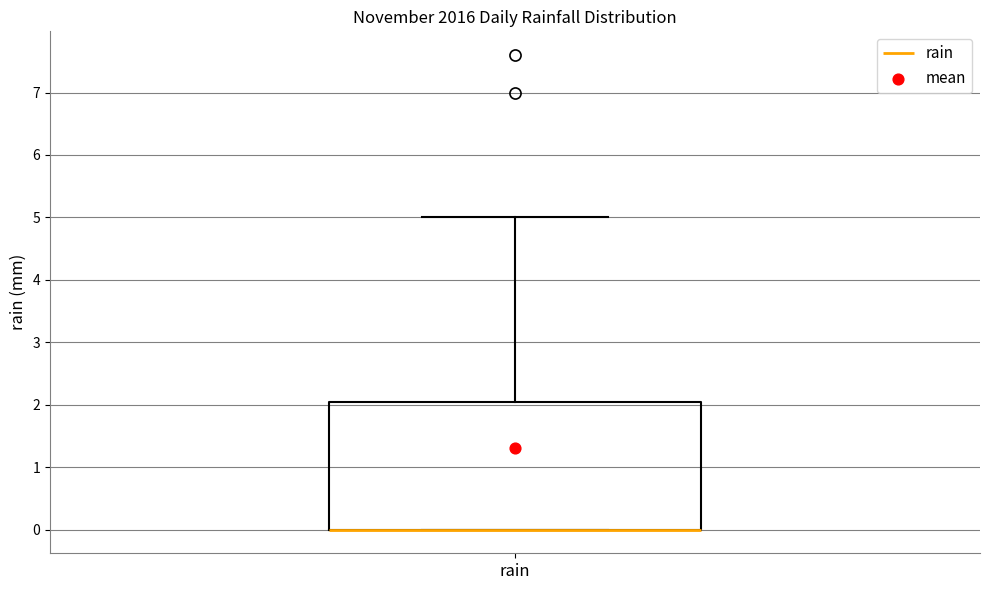

Transcribe this box plot: give where the median line is, the range the box spans, and where the two whiskers end, as read against the y-axis. The values are not printed on the chart, so give them approximately, as read against the axis.

median 0.0 (drawn on the box's lower edge), box 0.0 to 2.1, whiskers 0.0 to 5.0